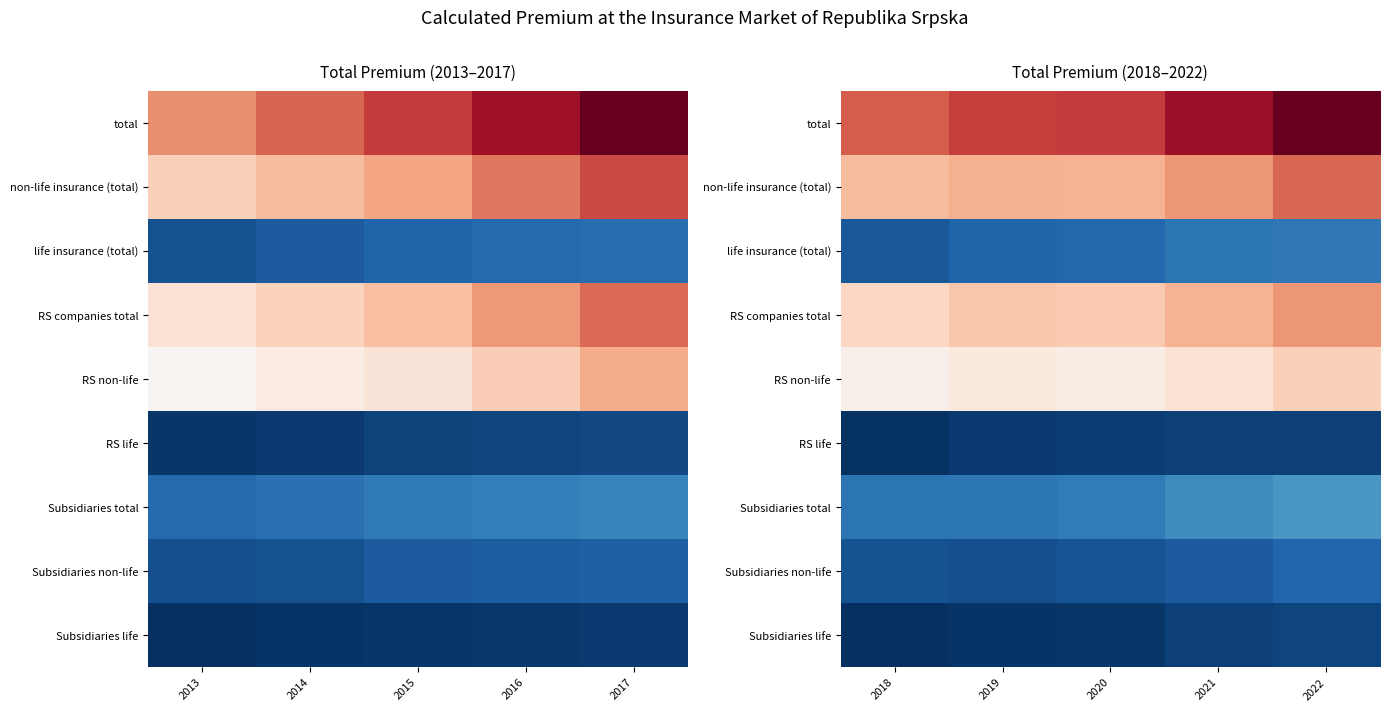

At which label does RS life reach its minimum?

2018